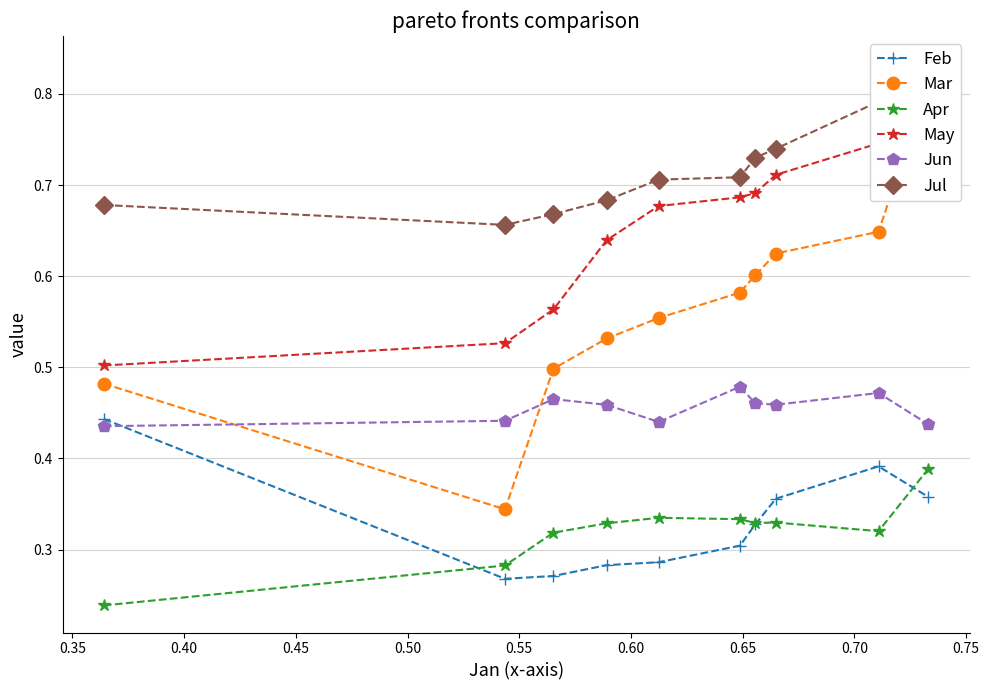

What is the value of the Mar point at the 9th from the left?

0.6